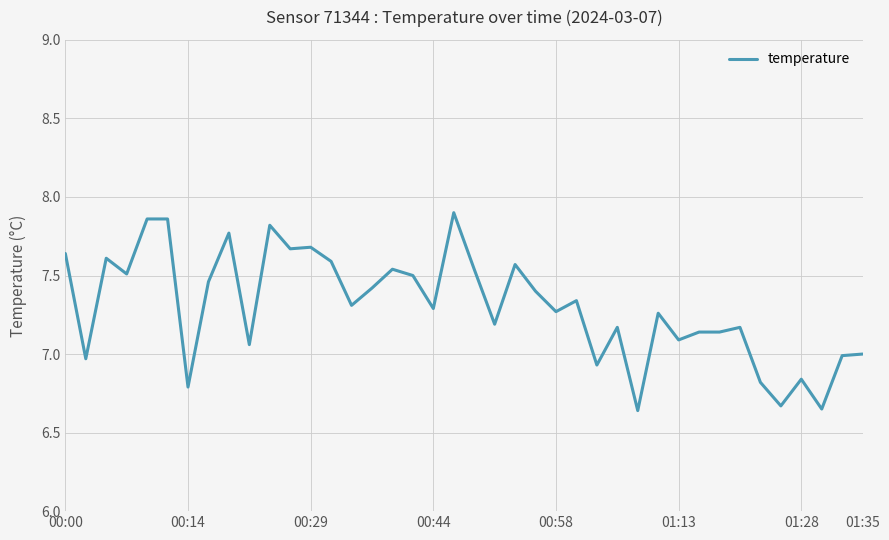

What is the difference between the maximum and minimum values?

1.3